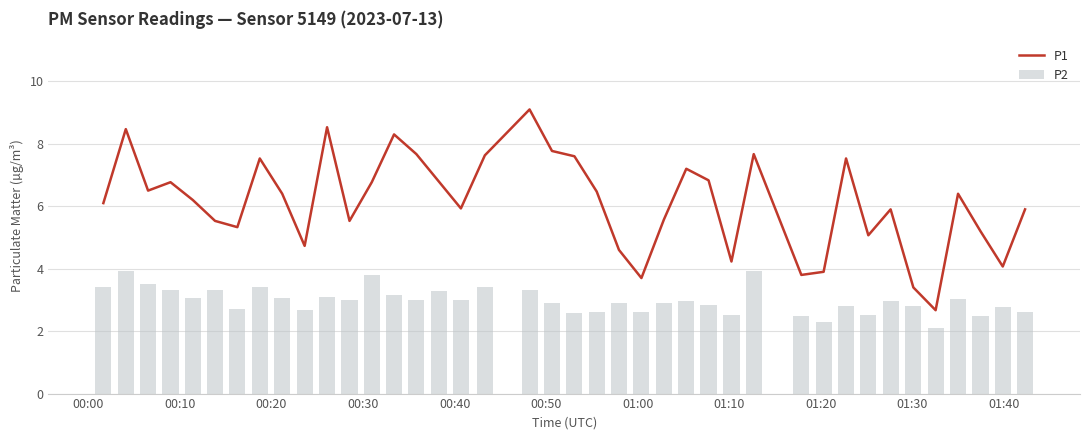

What is the difference between the maximum and minimum values in the P2 series?

1.8